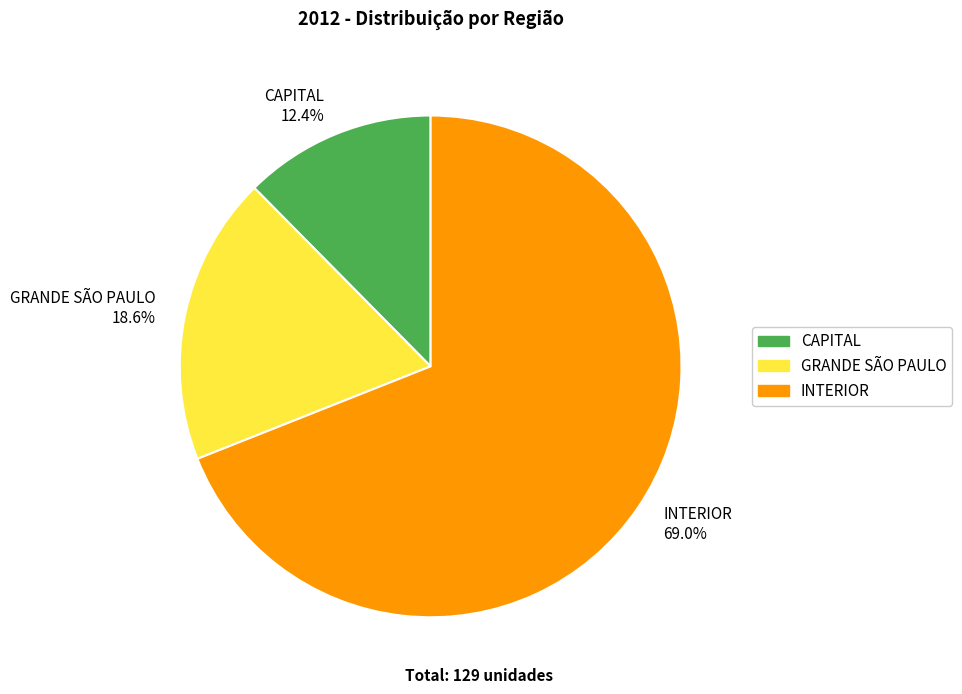

To the nearest percent, what is the difference between the largest and smallest slice percentages?

57%